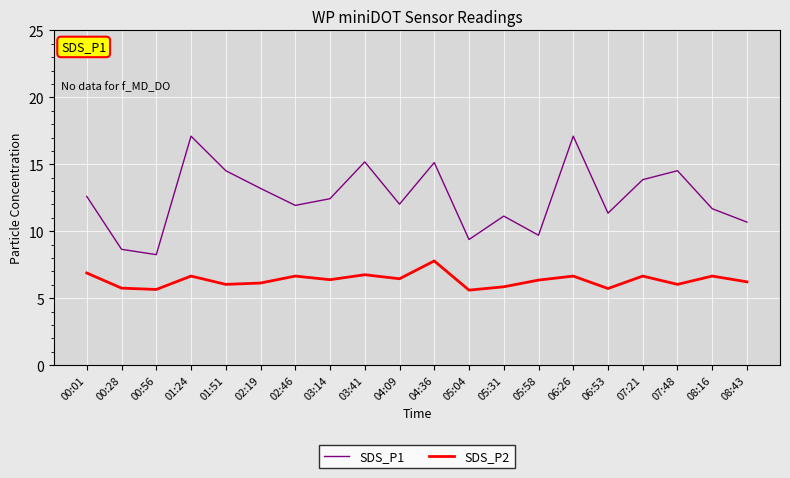

What is the average value of the SDS_P2 series?

6.3